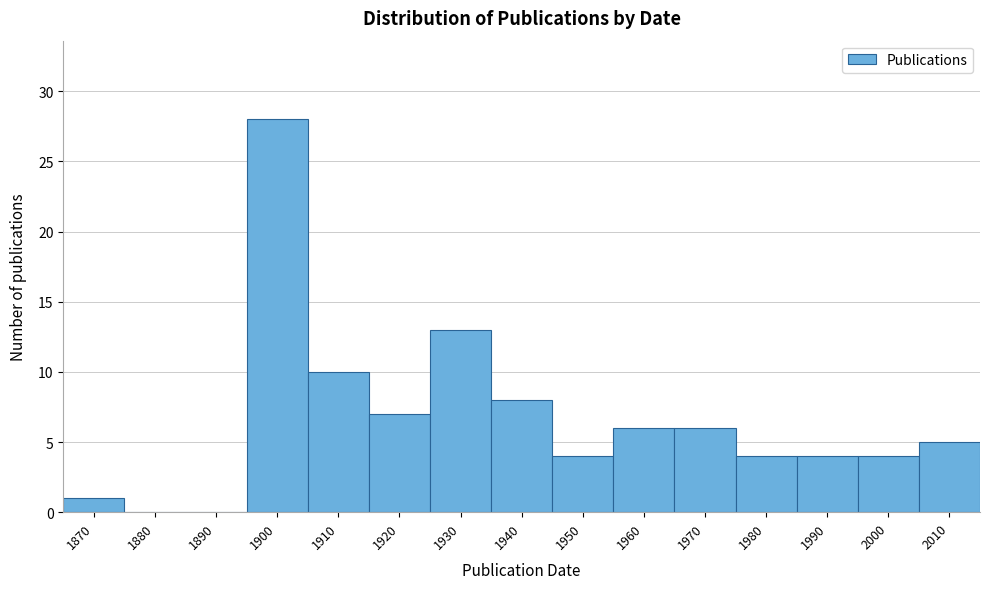

Reading right to left, extract all data points from this chart.

2010=5	2000=4	1990=4	1980=4	1970=6	1960=6	1950=4	1940=8	1930=13	1920=7	1910=10	1900=28	1890=0	1880=0	1870=1